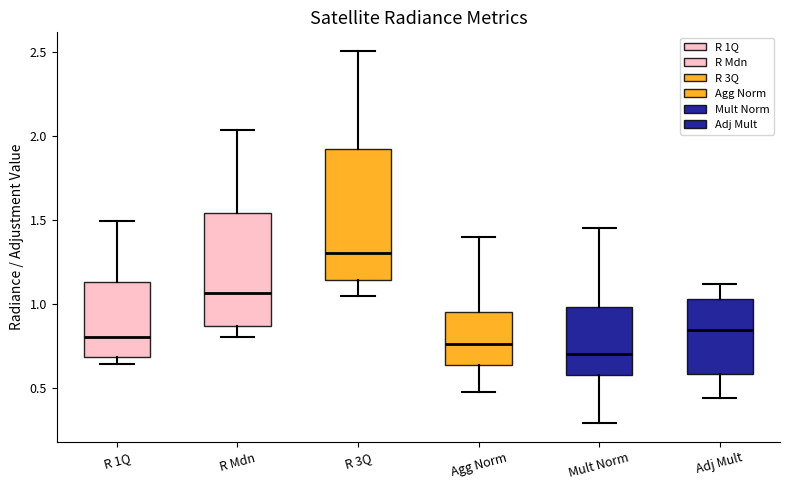

Where is the upper edge of the box for Mult Norm on the y-axis? The values are not printed on the chart, so give them approximately, as read against the axis.

1.00